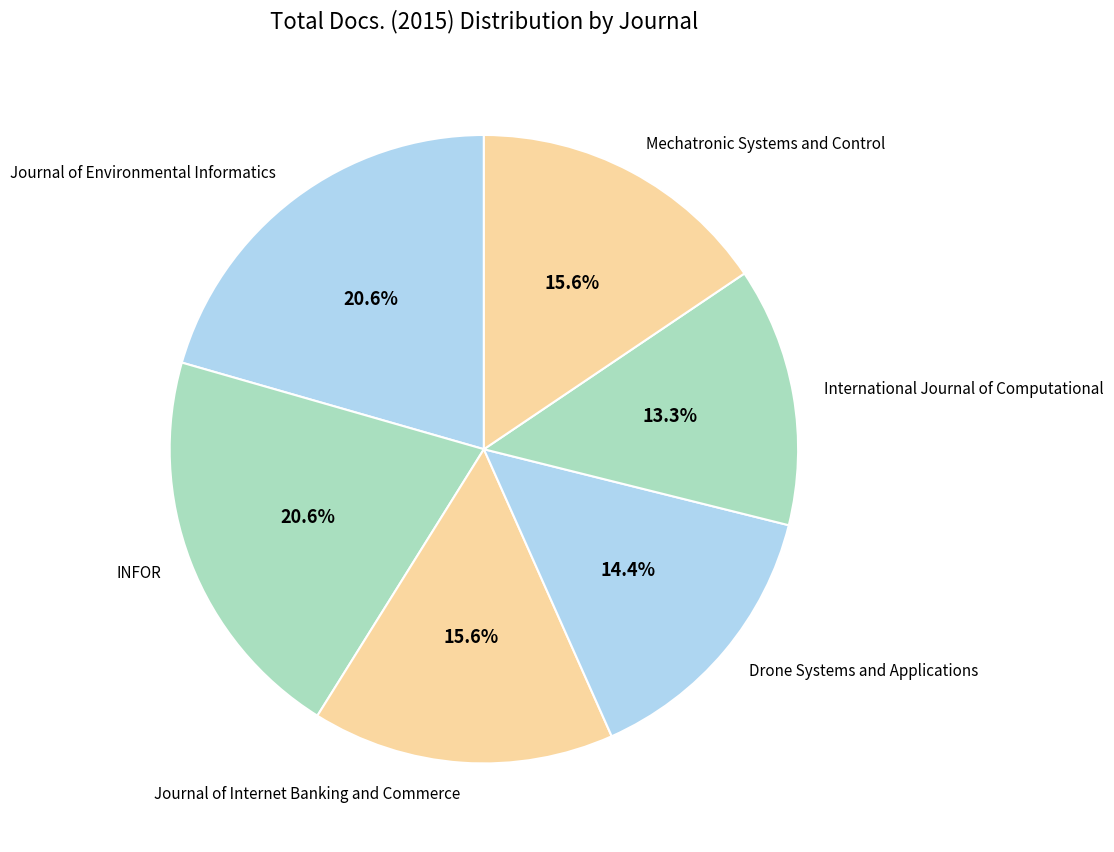

Which slice is the smallest?

International Journal of Computational